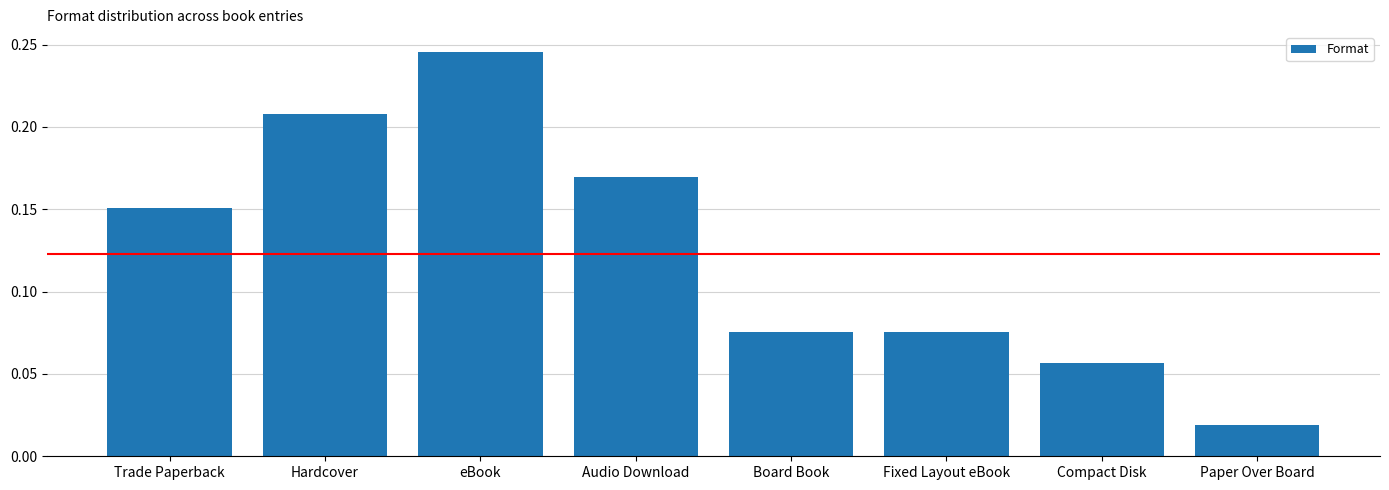

What is the label of the 3rd bar from the left?

eBook